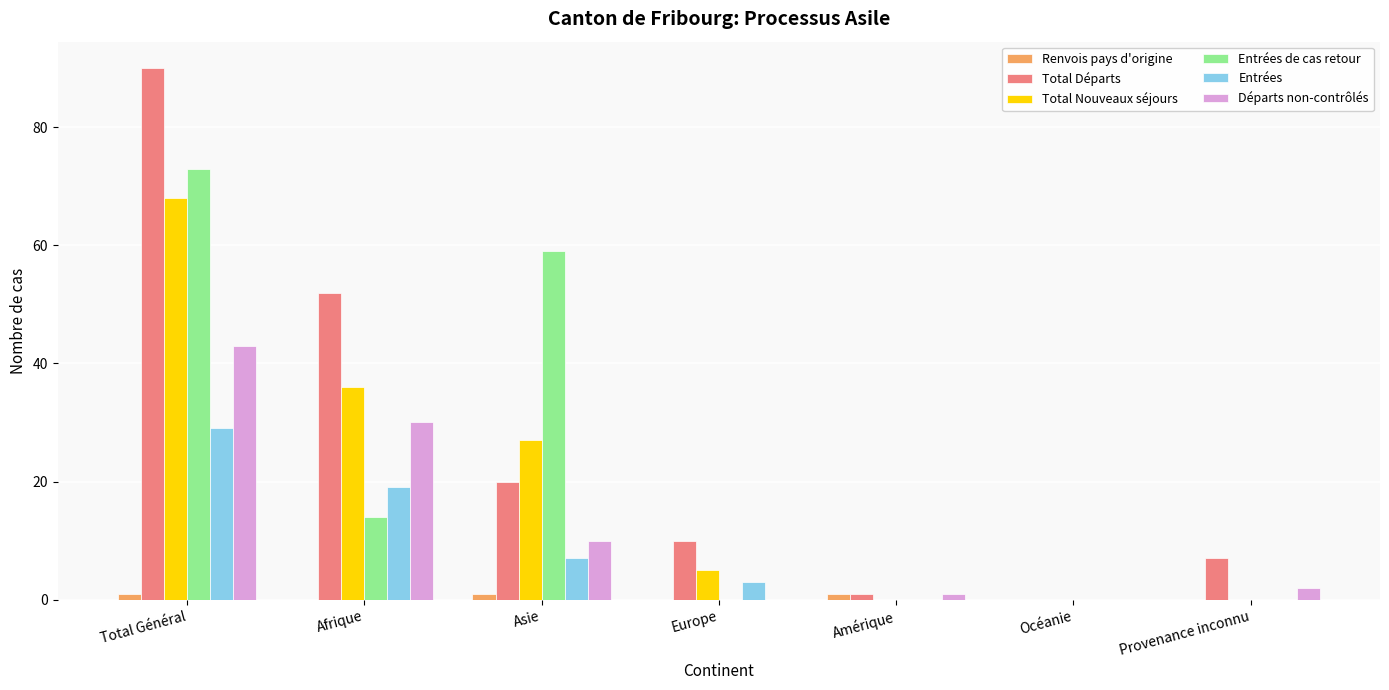

What is the sum of all Départs non-contrôlés values?

86